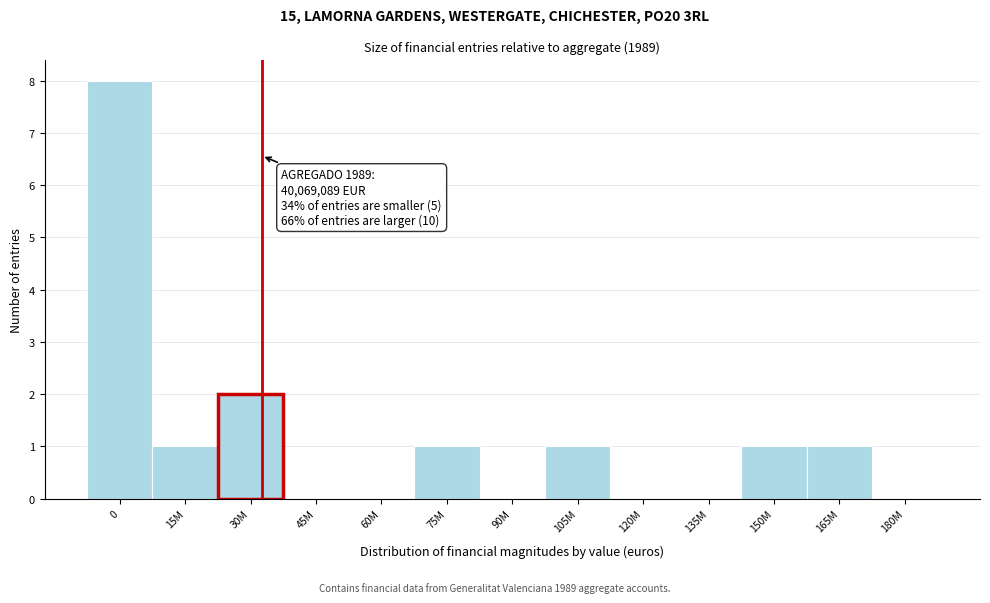

Reading left to right, extract all data points from this chart.

0=8	15M=1	30M=2	45M=0	60M=0	75M=1	90M=0	105M=1	120M=0	135M=0	150M=1	165M=1	180M=0